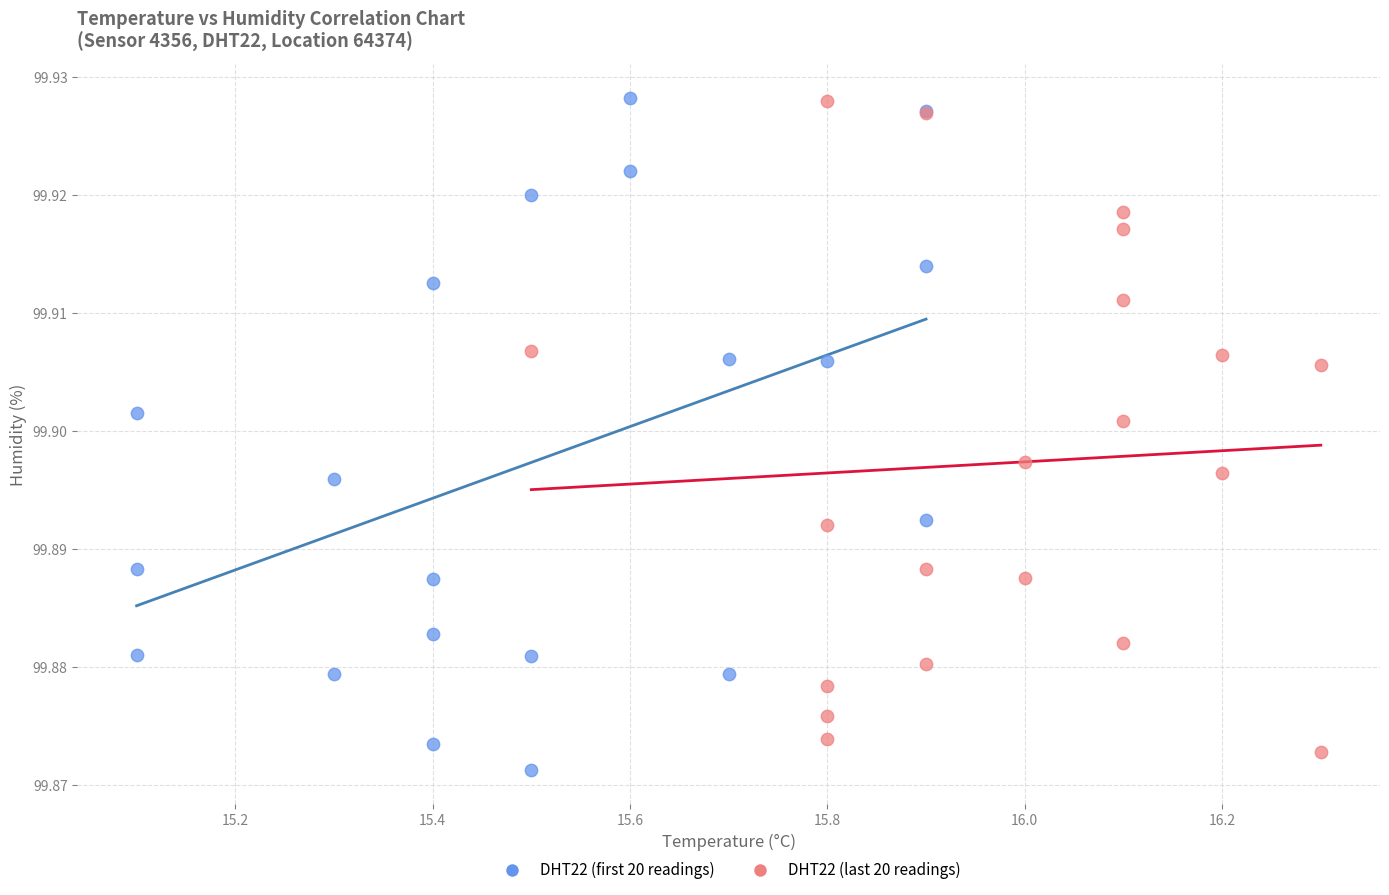

What are all the series names shown in the legend?

DHT22 (first 20 readings), DHT22 (last 20 readings)